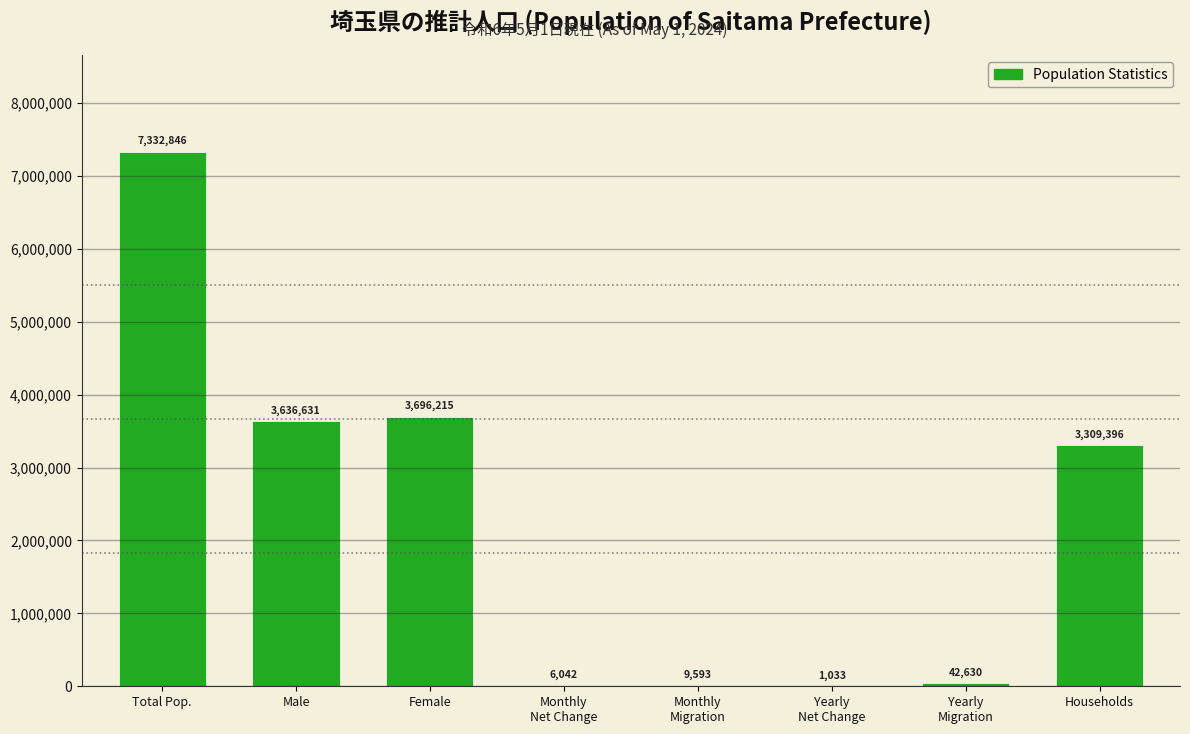

Which has a higher value, Male or Households?

Male